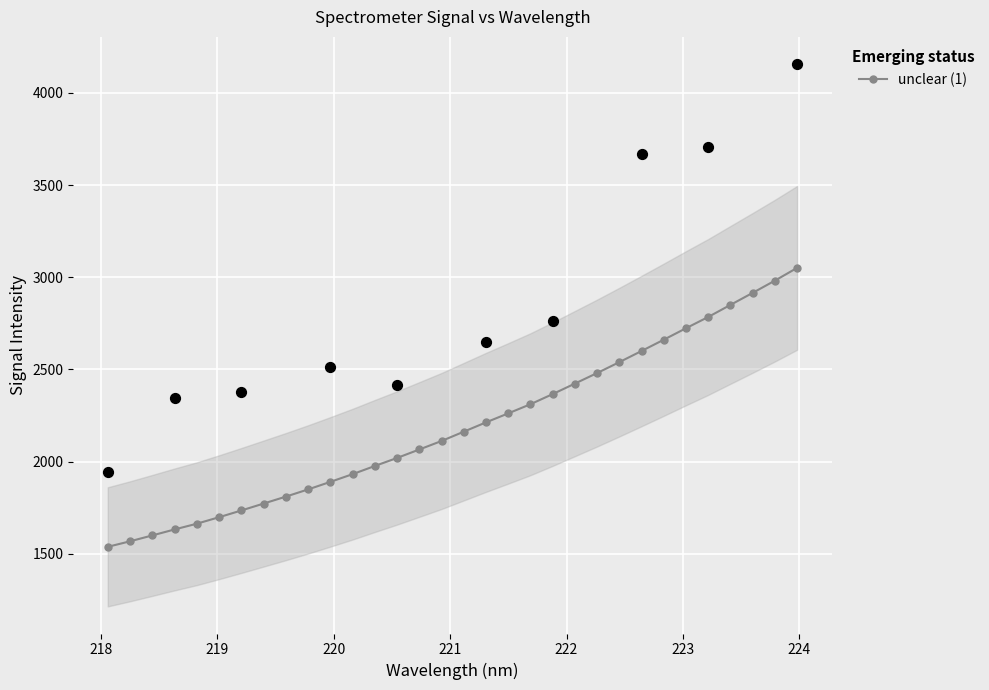

What is the minimum value for unclear (1)?

1538.1